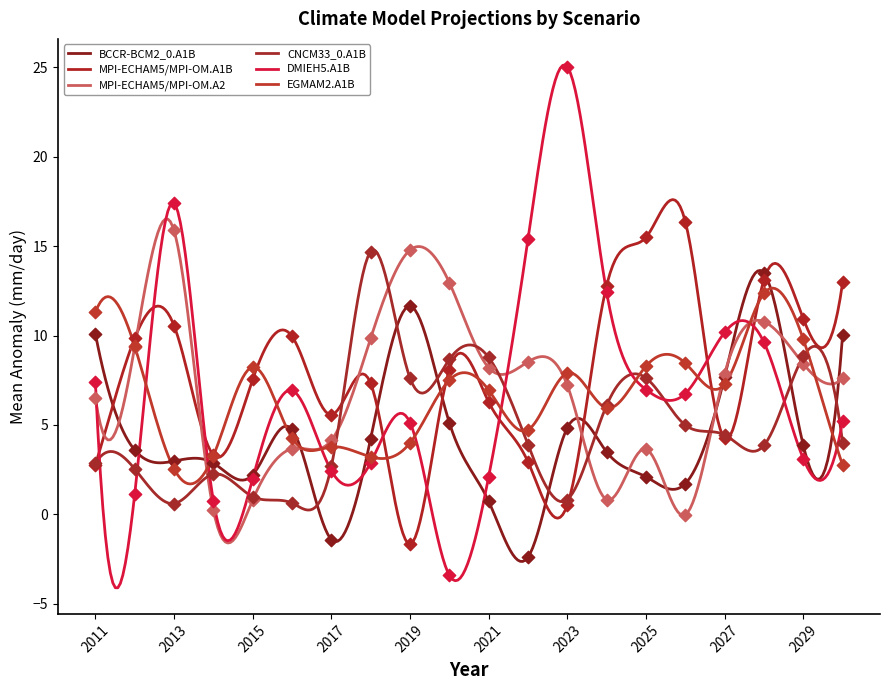

Which series contains the lowest Y value?

DMIEH5.A1B